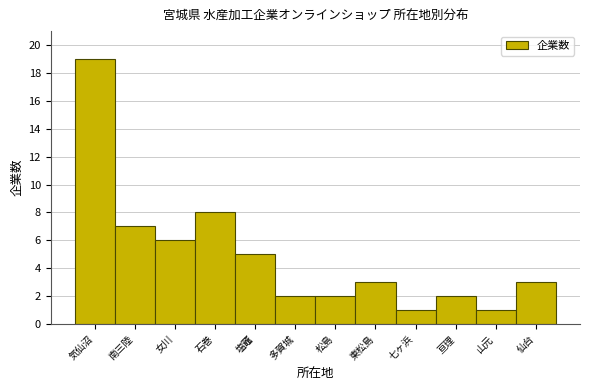

Reading right to left, extract all data points from this chart.

3	1	2	1	3	2	2	5	8	6	7	19